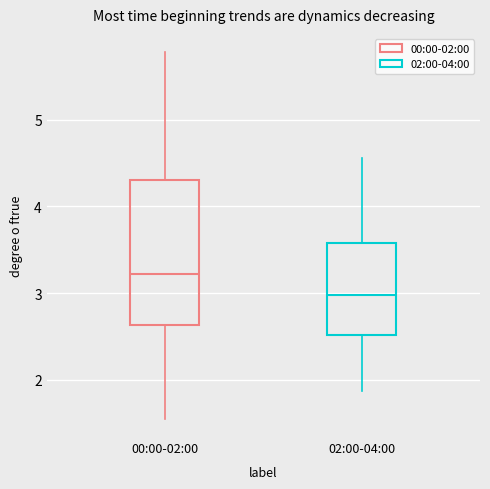

Reading left to right, read every box against the y-axis: the position of its median line, the range the box covers, and the ends of its whiskers. The values are not printed on the chart, so give them approximately, as read against the axis.

00:00-02:00: median 3.2, box 2.6 to 4.3, whiskers 1.6 to 5.8
02:00-04:00: median 3.0, box 2.5 to 3.6, whiskers 1.9 to 4.6